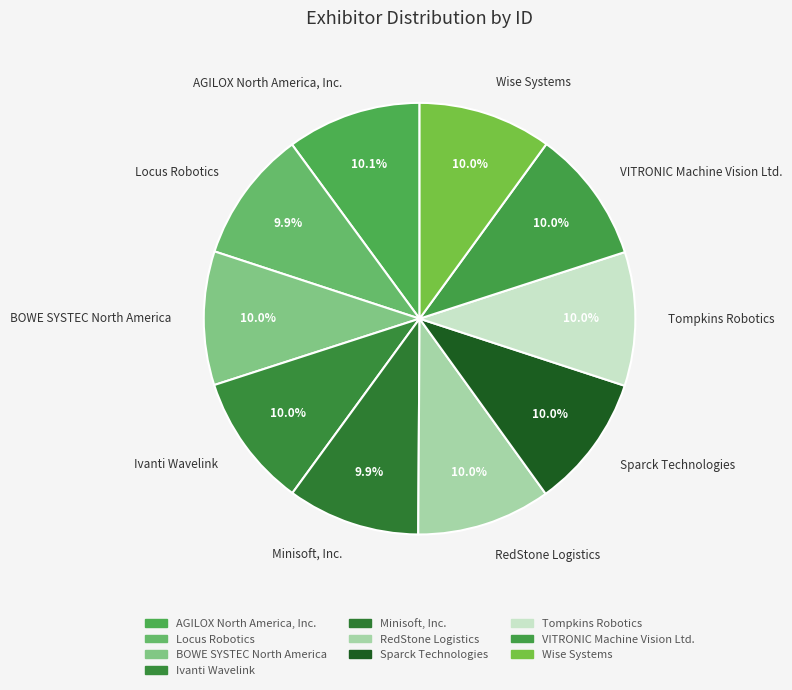

Combined, what portion of the pie is Ivanti Wavelink and Sparck Technologies?

20.0%